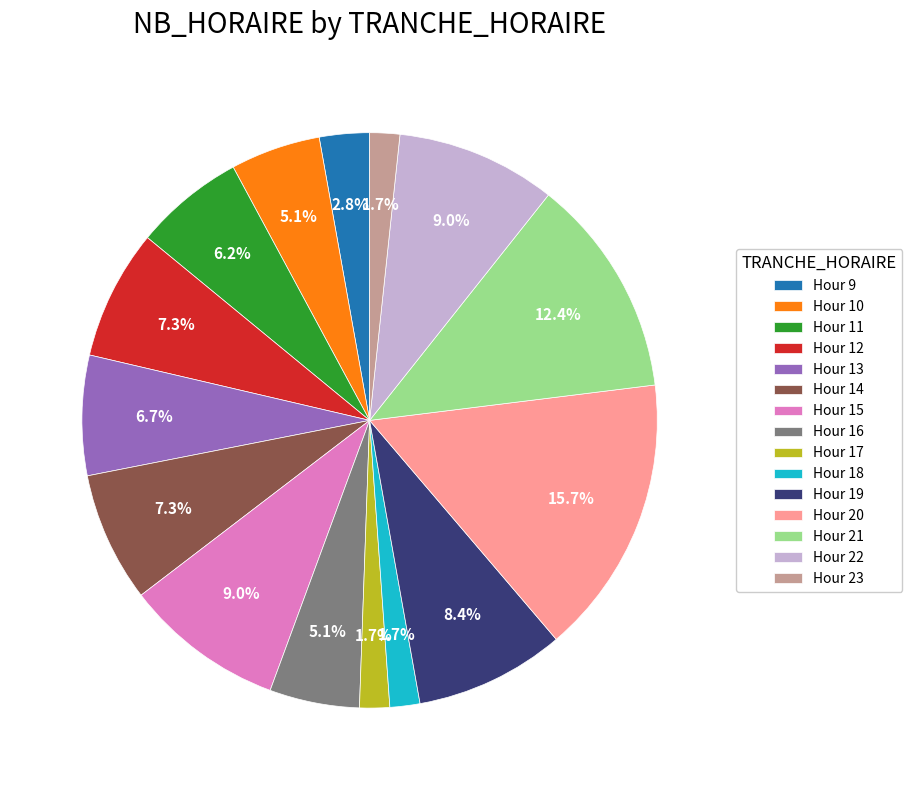

Is there a majority slice in this chart?

No